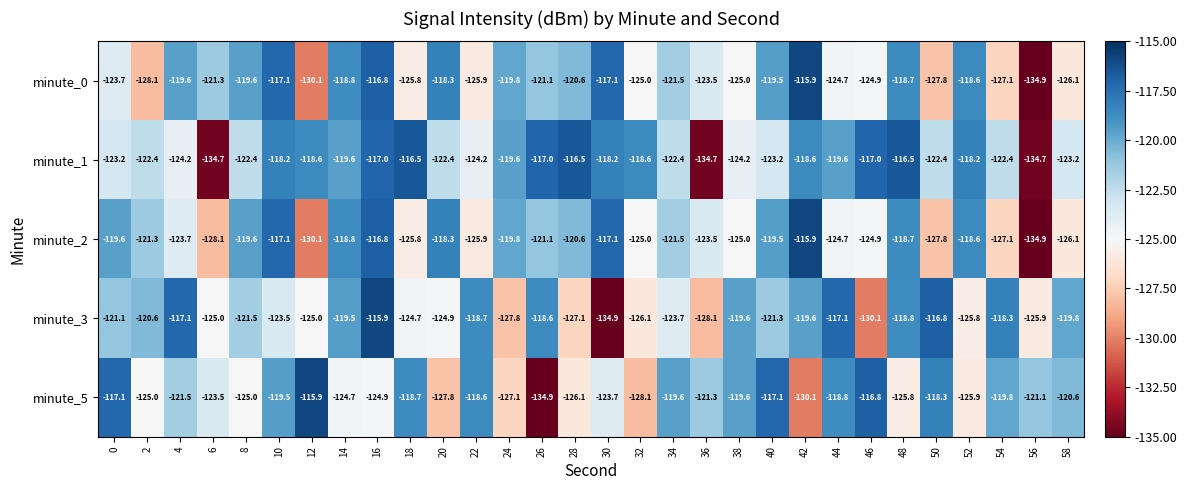

How many categories are shown in the chart?

30